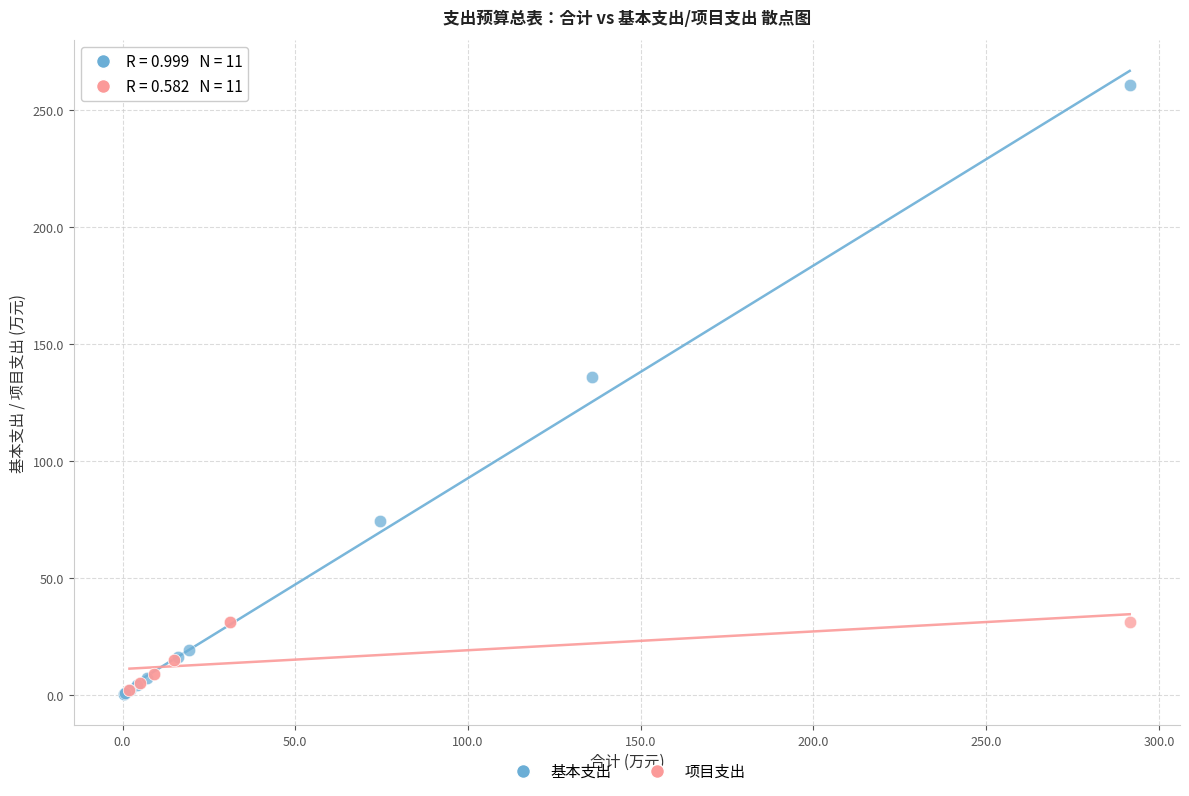

Which series has the widest spread of Y values?

基本支出